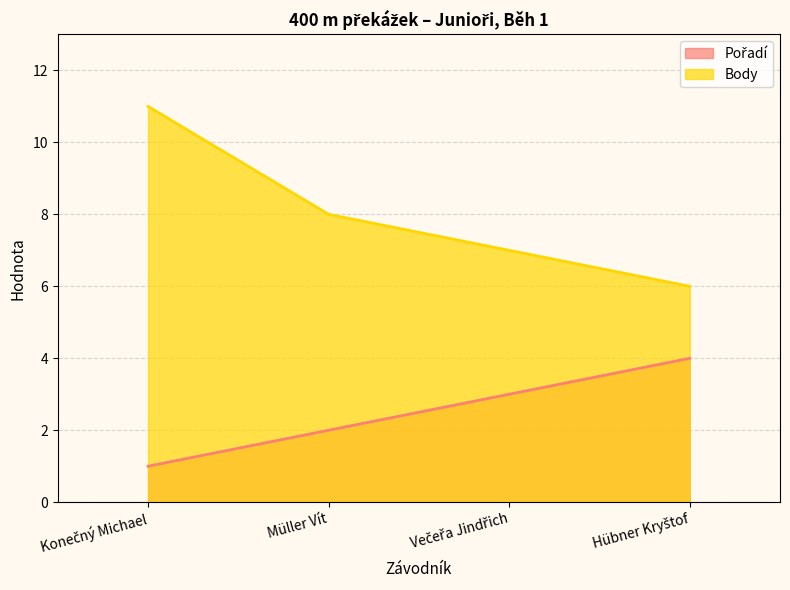

True or false: Body has more than 2 interior local peaks.

False